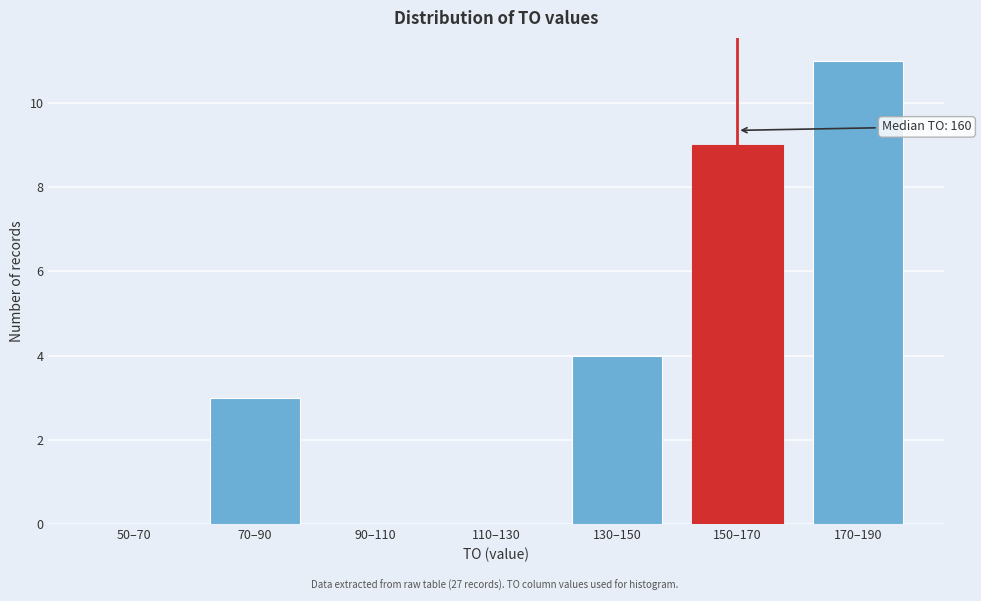

Reading left to right, list all the values displayed in this chart.

50–70=0	70–90=3	90–110=0	110–130=0	130–150=4	150–170=9	170–190=11